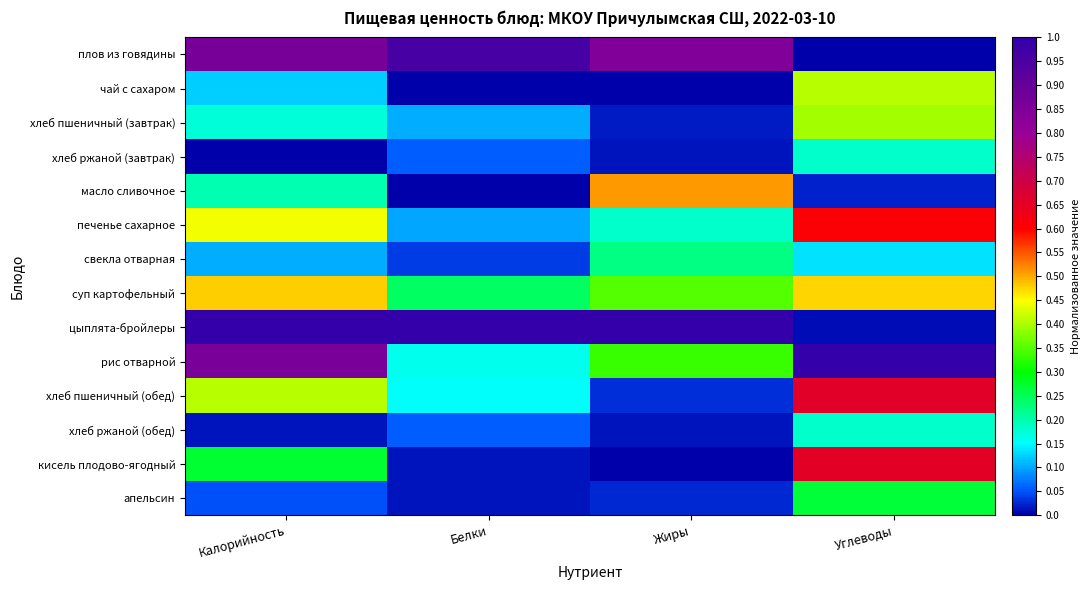

Which series has the widest spread of values?

цыплята-бройлеры